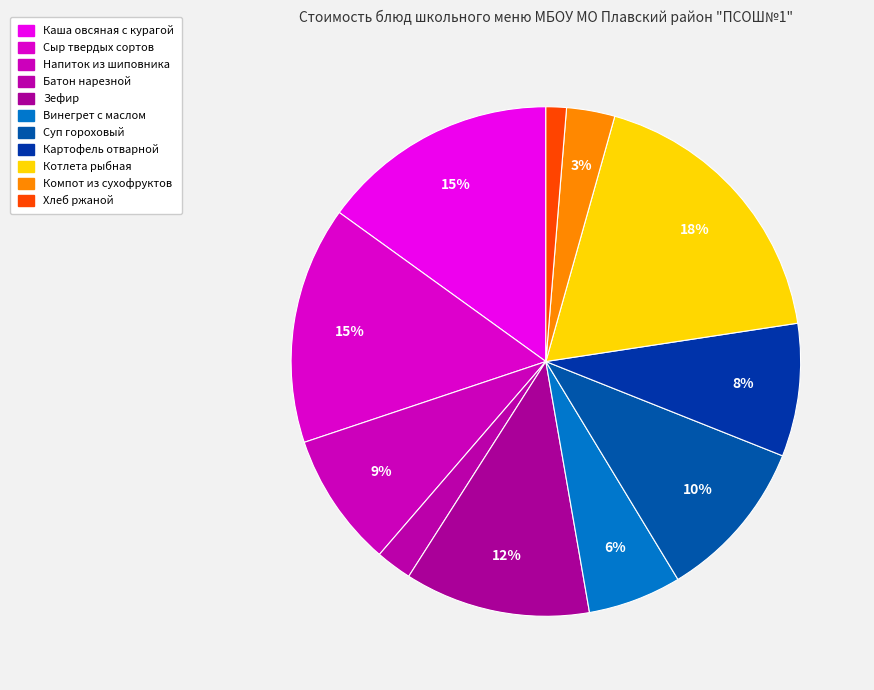

How many segments does this pie chart have?

11